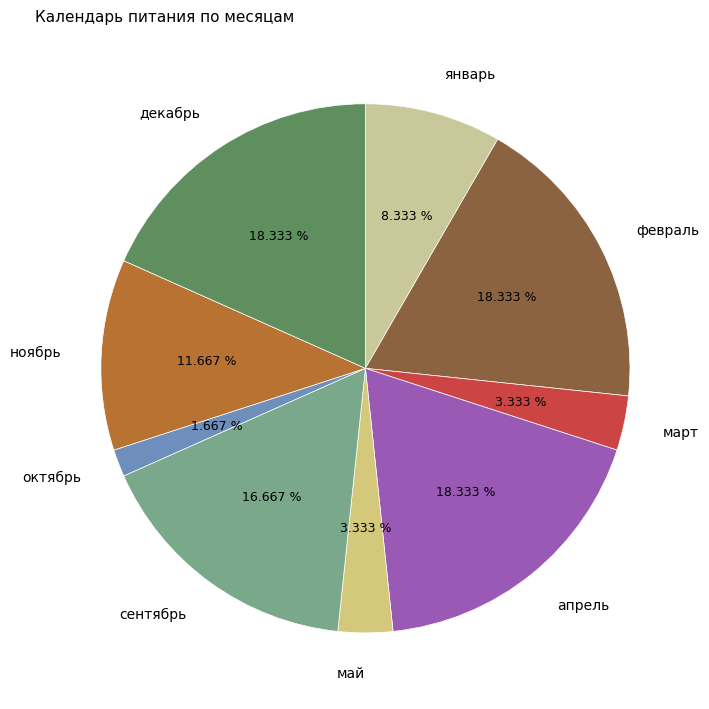

To the nearest percent, what is the average slice percentage?

11%